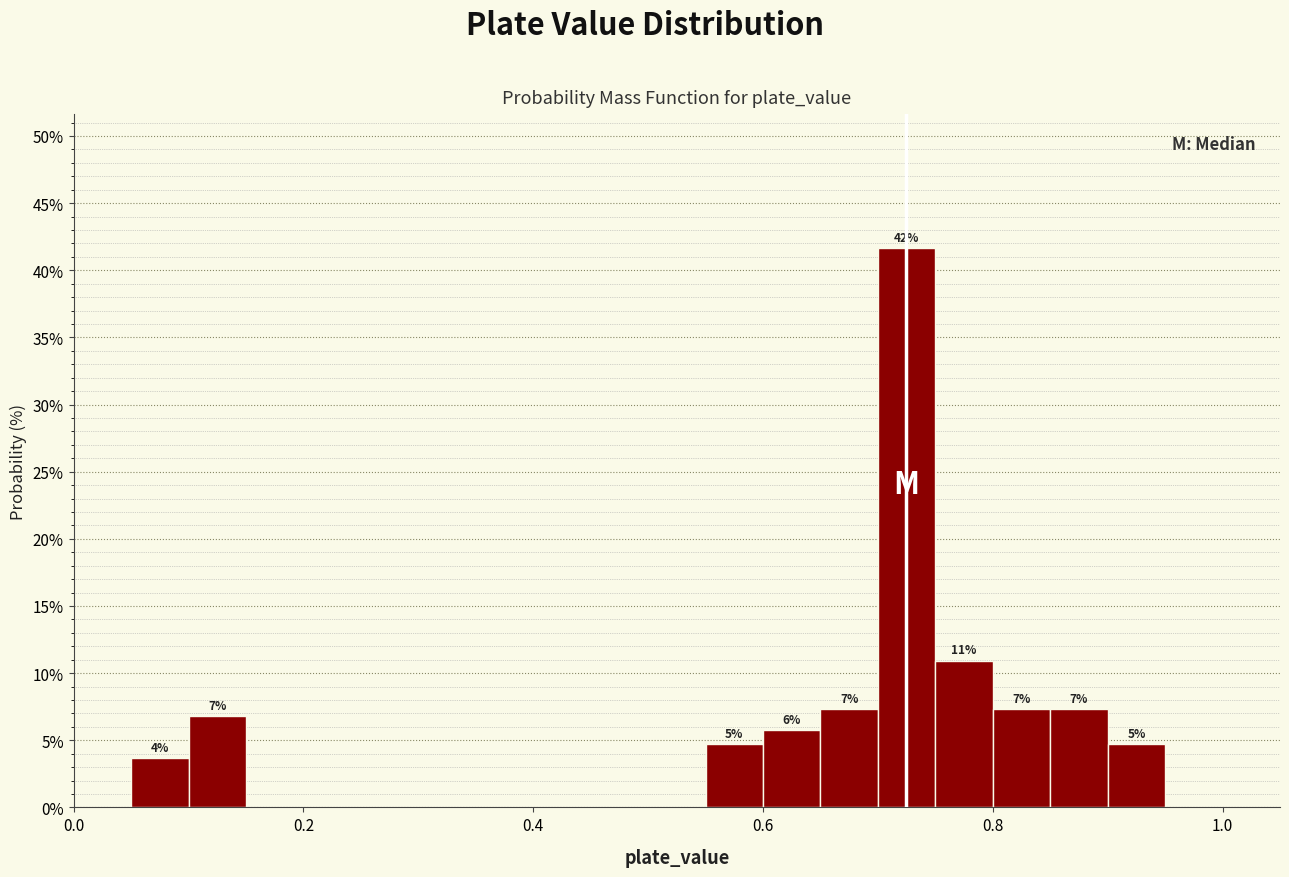

Around what value on the x-axis is the tallest bar? Give the approximate position of its centre, as read against the axis.

0.72